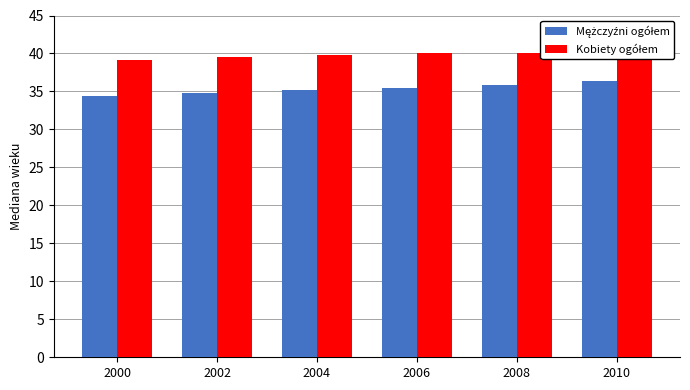

What is the highest value of the Kobiety ogółem series?

40.3